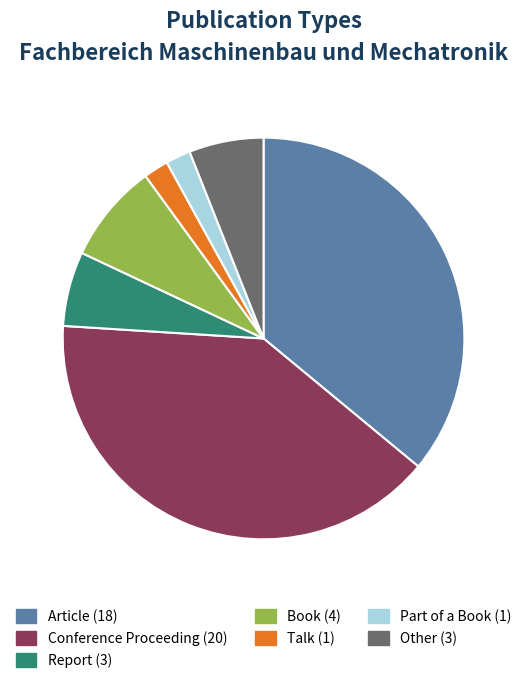

The Article slice represents 25% of the pie. True or false?

False